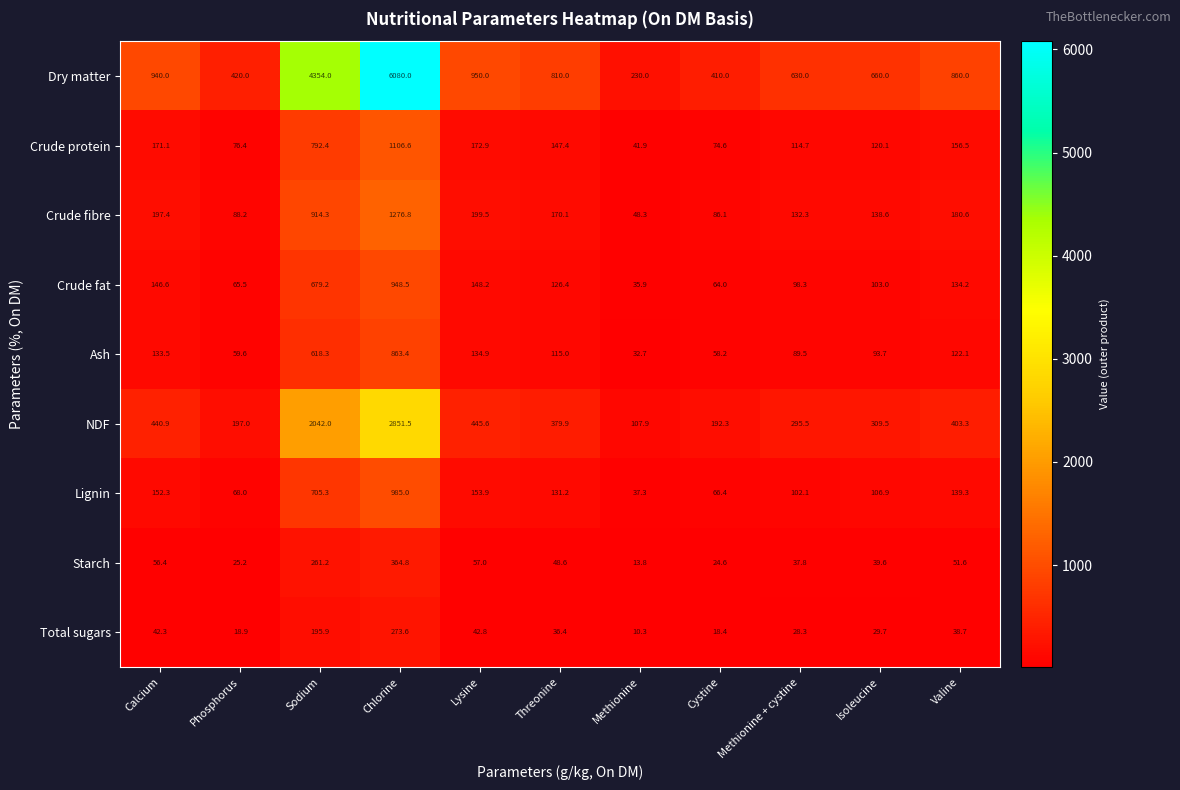

At which label does Lignin first exceed 131?

Calcium